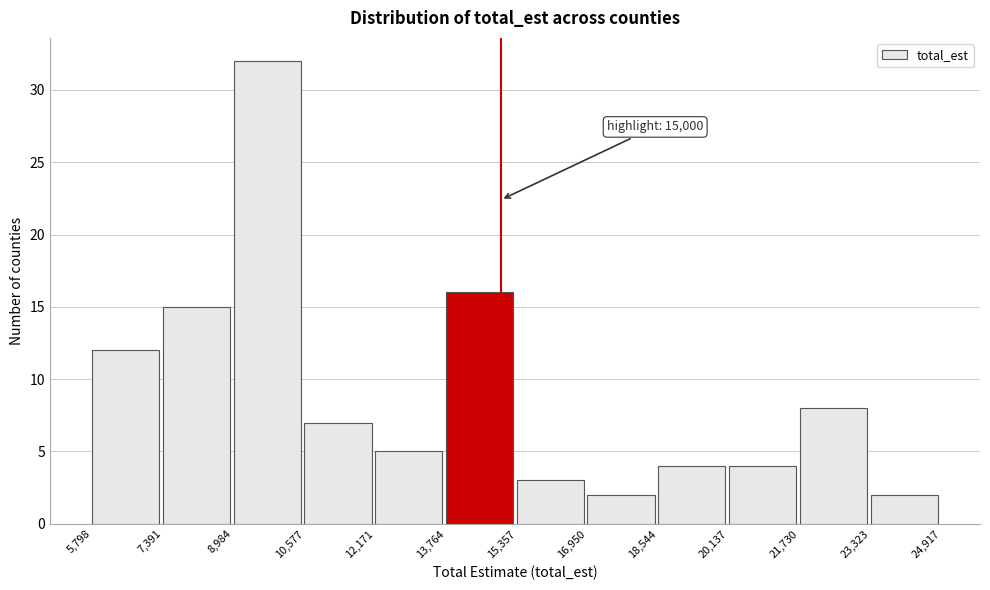

Over which range of the x-axis is the bar tallest?

8,984 to 10,577